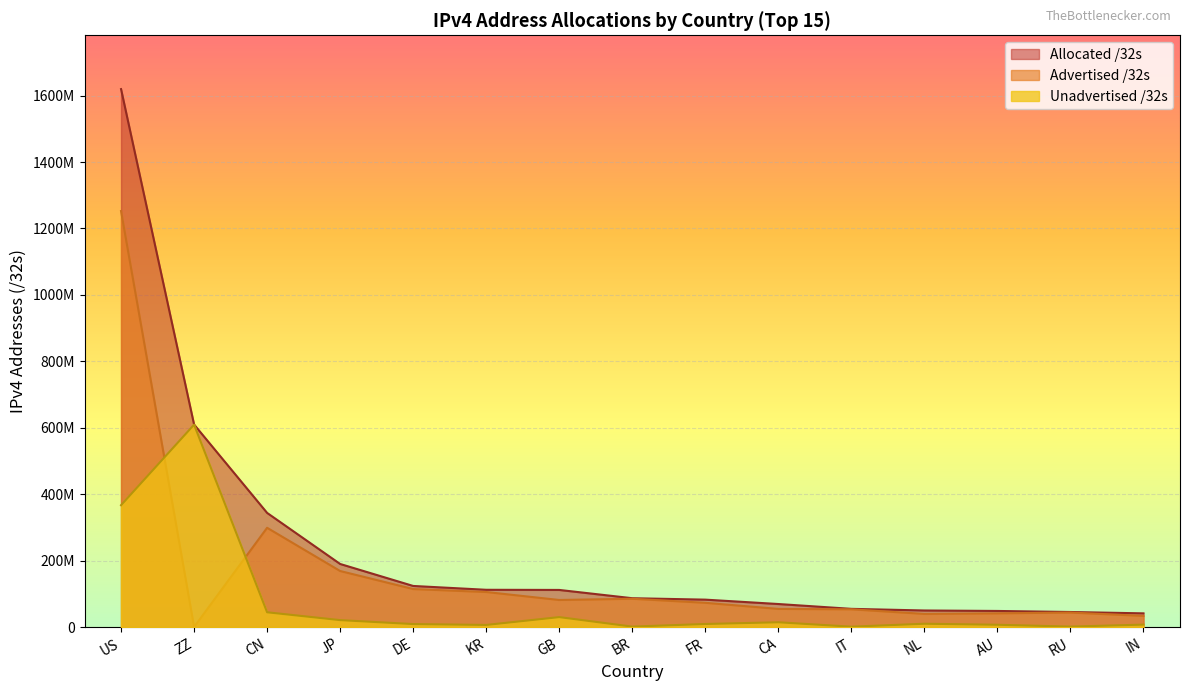

What is the label of the 1st point from the right?

IN